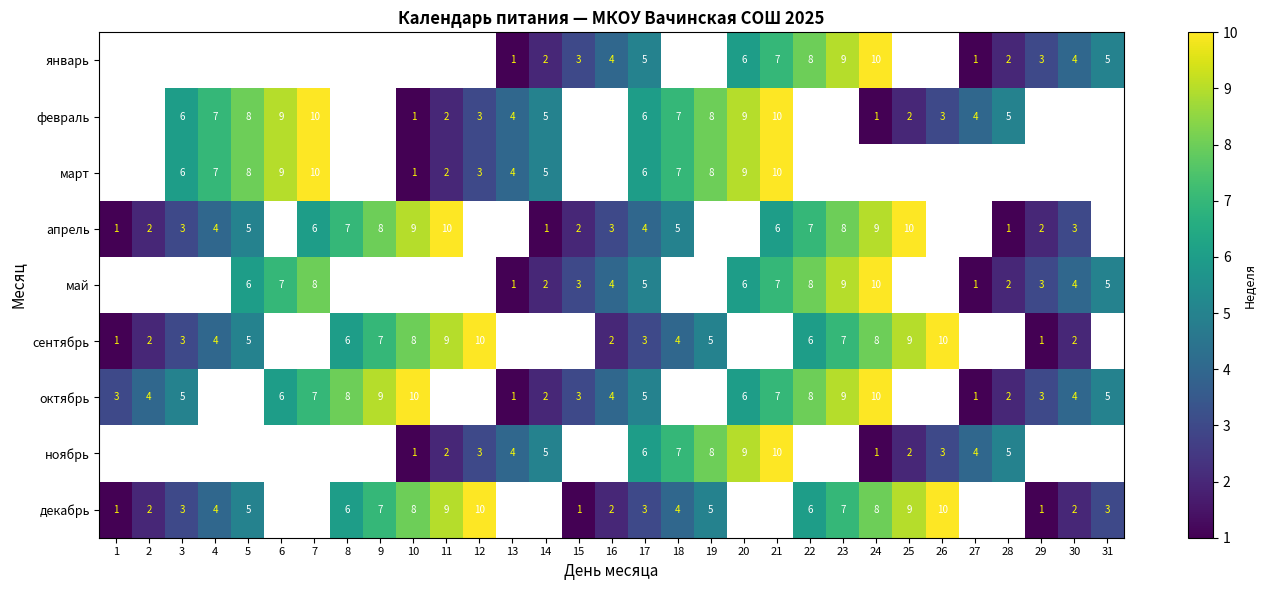

The сентябрь series shows 5 at 5. True or false?

True